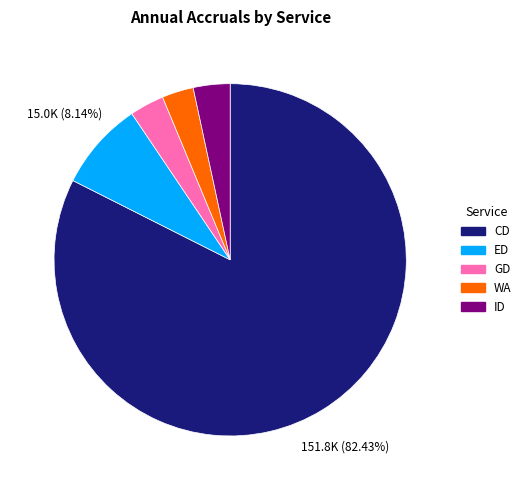

What percentage is the GD slice, to the nearest percent?

3%